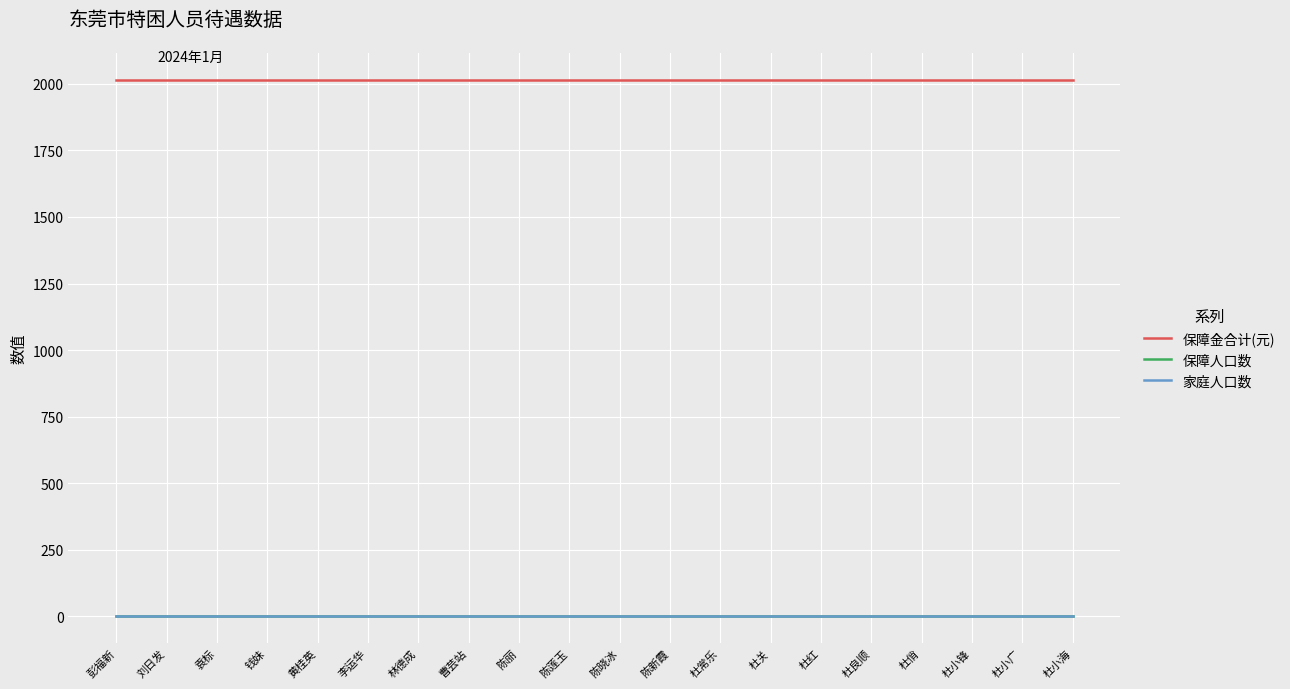

How many lines are shown in the chart?

3